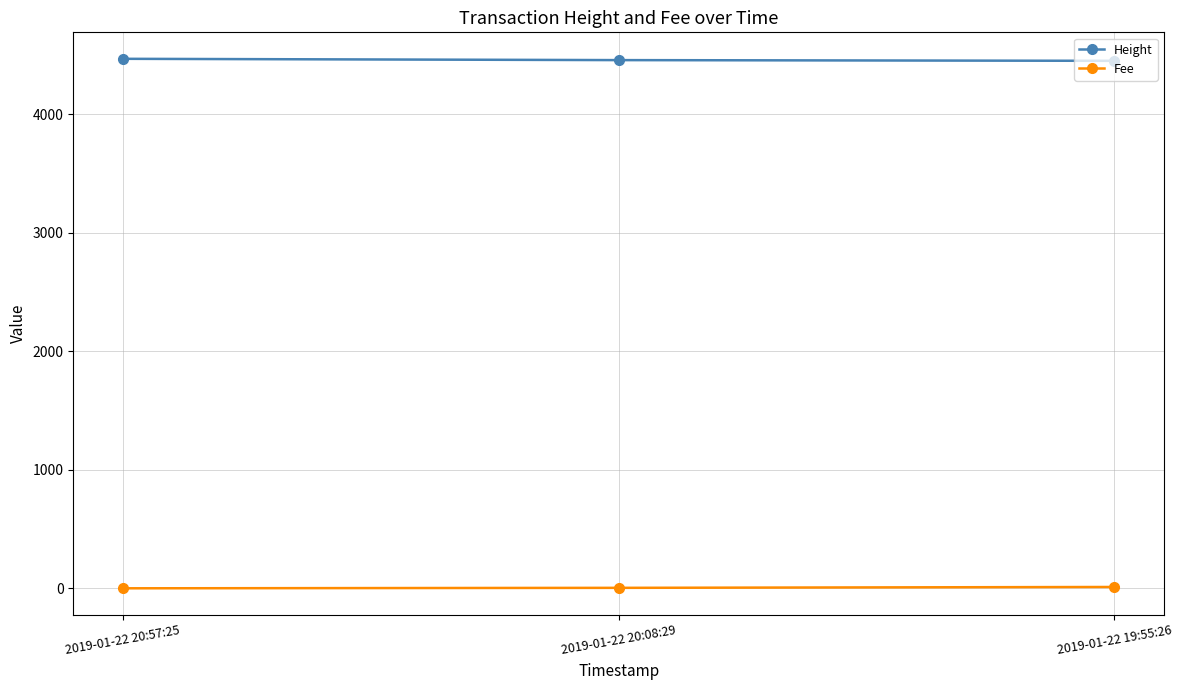

What is the sum of the Fee values at 2019-01-22 20:57:25 and 2019-01-22 19:55:26?

11.3